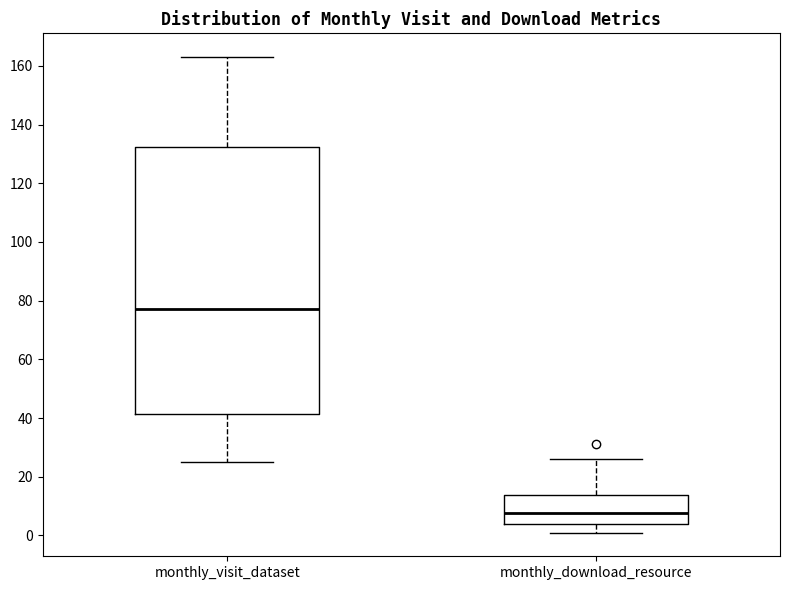

Which box's median line is the lowest?

monthly_download_resource